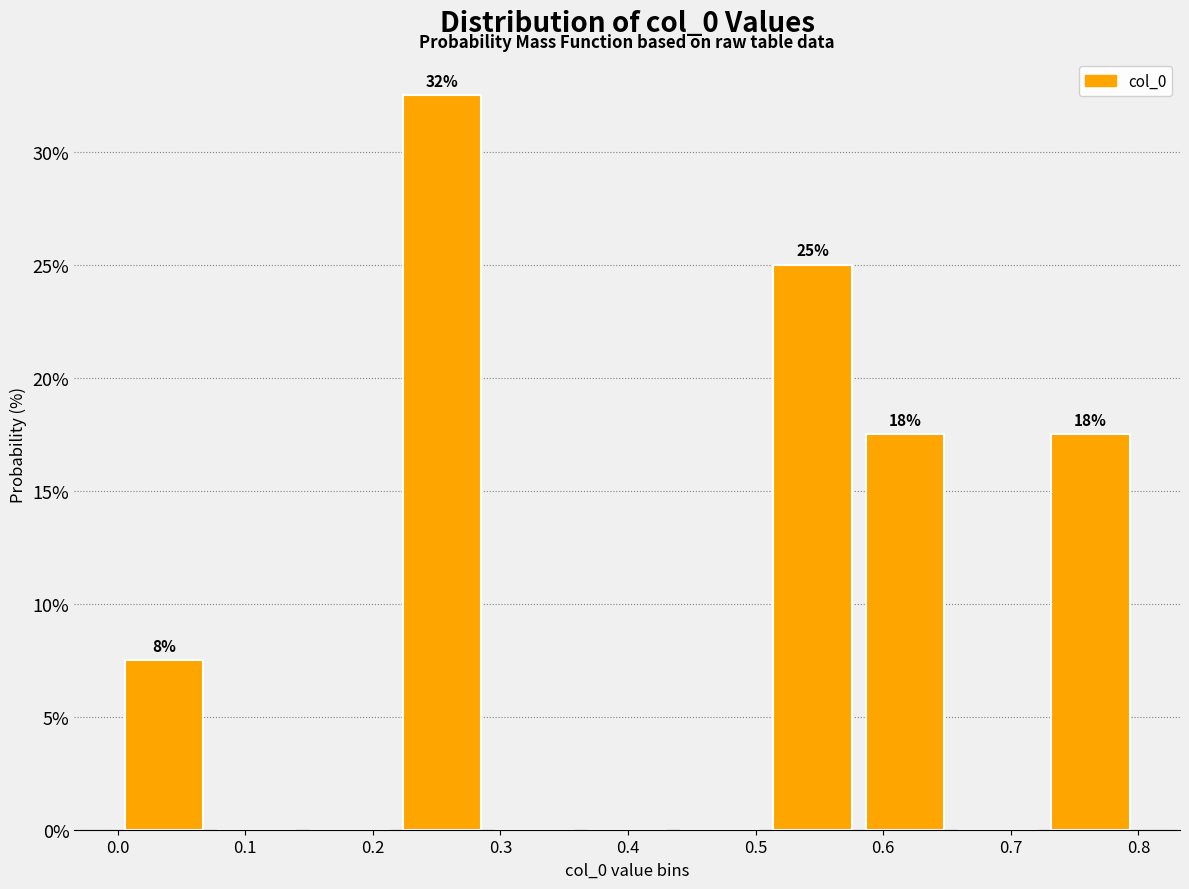

Which range on the x-axis has the tallest bar?

0.22 to 0.29